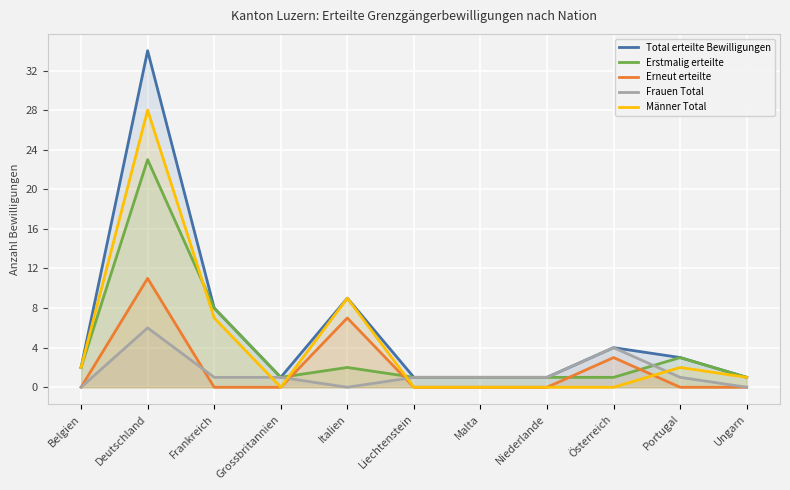

Reading right to left, what are all the values shown in this chart?

Total erteilte Bewilligungen: Ungarn=1	Portugal=3	Österreich=4	Niederlande=1	Malta=1	Liechtenstein=1	Italien=9	Grossbritannien=1	Frankreich=8	Deutschland=34	Belgien=2
Erstmalig erteilte: Ungarn=1	Portugal=3	Österreich=1	Niederlande=1	Malta=1	Liechtenstein=1	Italien=2	Grossbritannien=1	Frankreich=8	Deutschland=23	Belgien=2
Erneut erteilte: Ungarn=0	Portugal=0	Österreich=3	Niederlande=0	Malta=0	Liechtenstein=0	Italien=7	Grossbritannien=0	Frankreich=0	Deutschland=11	Belgien=0
Frauen Total: Ungarn=0	Portugal=1	Österreich=4	Niederlande=1	Malta=1	Liechtenstein=1	Italien=0	Grossbritannien=1	Frankreich=1	Deutschland=6	Belgien=0
Männer Total: Ungarn=1	Portugal=2	Österreich=0	Niederlande=0	Malta=0	Liechtenstein=0	Italien=9	Grossbritannien=0	Frankreich=7	Deutschland=28	Belgien=2